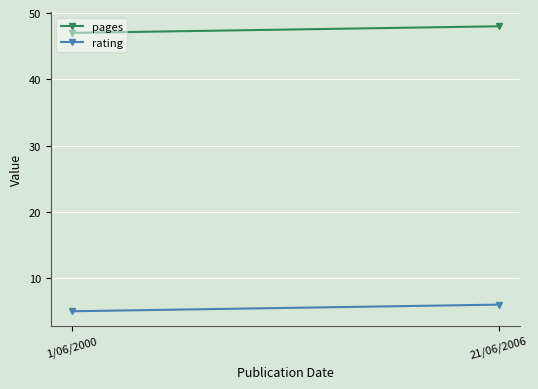

Is it true that pages equals 47 at 1/06/2000?

True